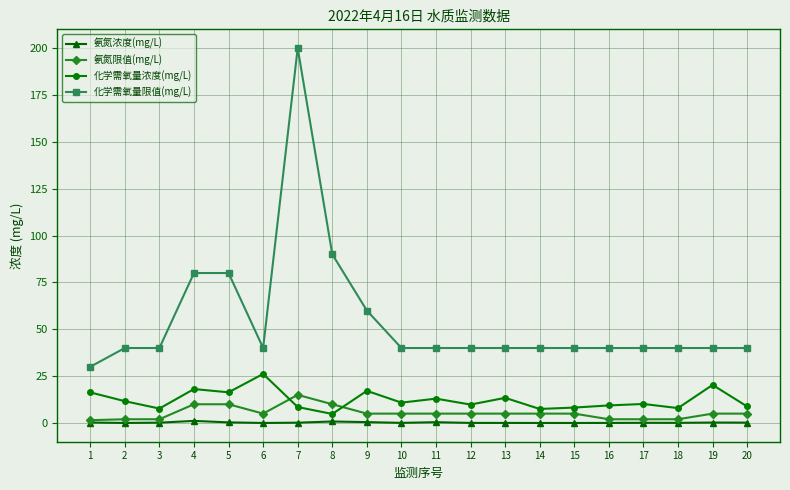

What is the minimum value for 化学需氧量限值(mg/L)?

30.0